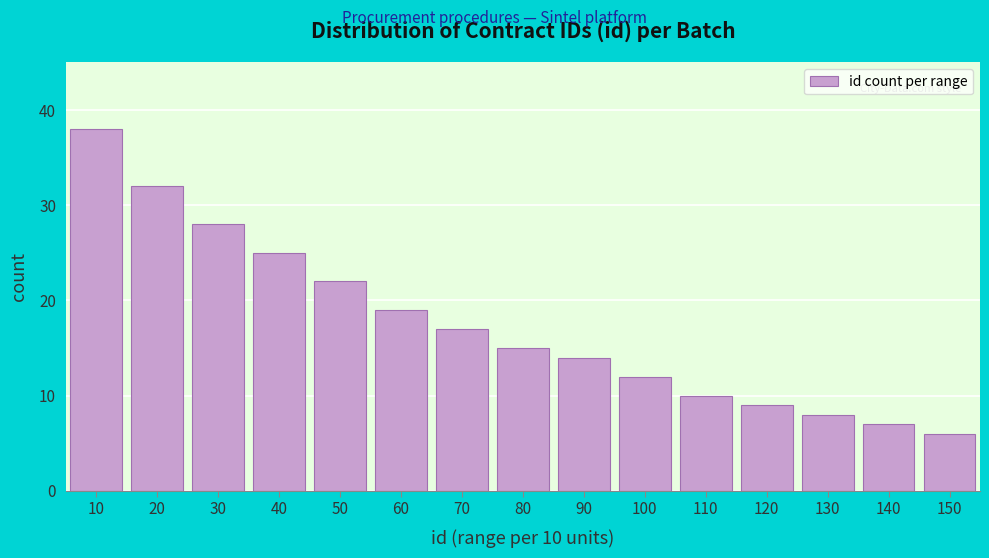

Reading left to right, transcribe all the data shown in this chart.

38	32	28	25	22	19	17	15	14	12	10	9	8	7	6